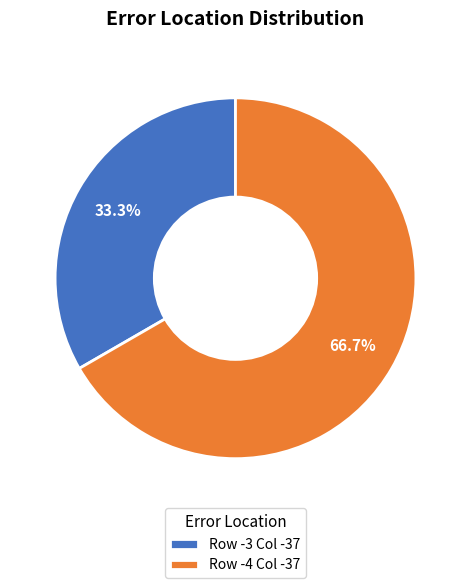

Count the number of slices in the pie.

2